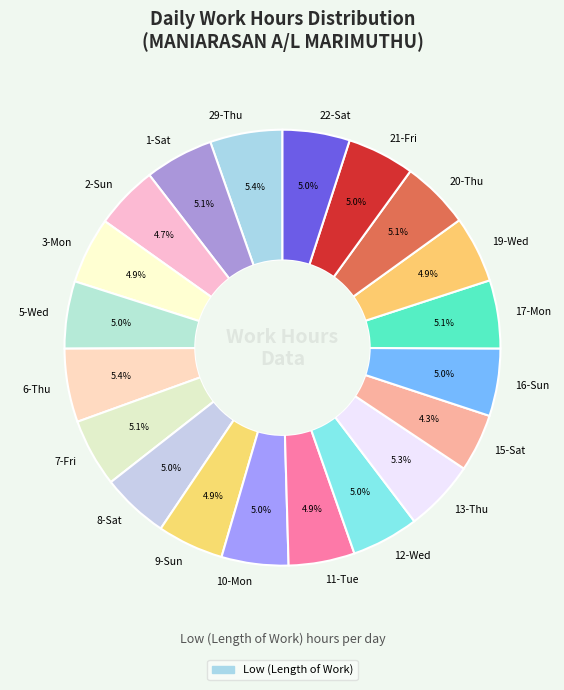

Is 15-Sat the majority of the pie?

No